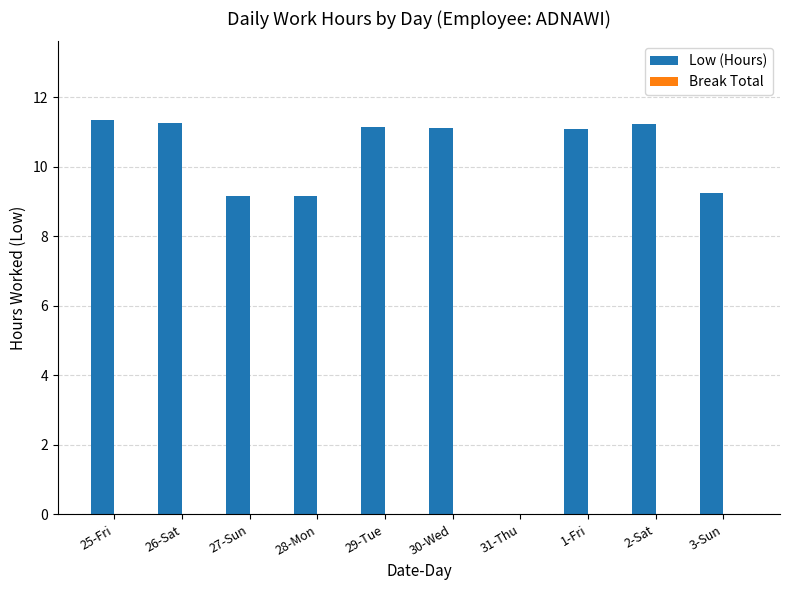

Are the bars horizontal?

No